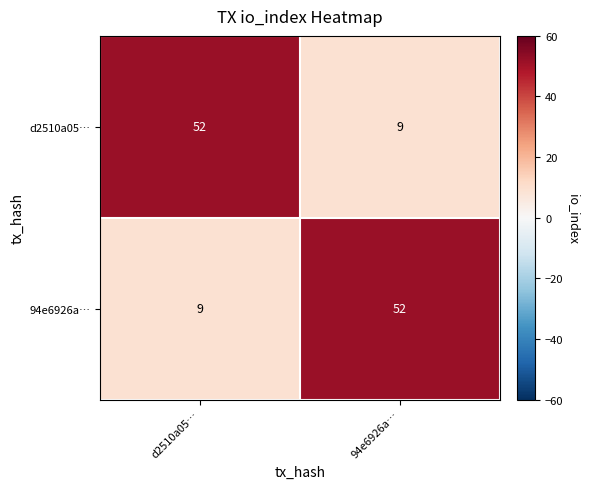

What value does the d2510a05… series have at d2510a05…, to the nearest 5?

50